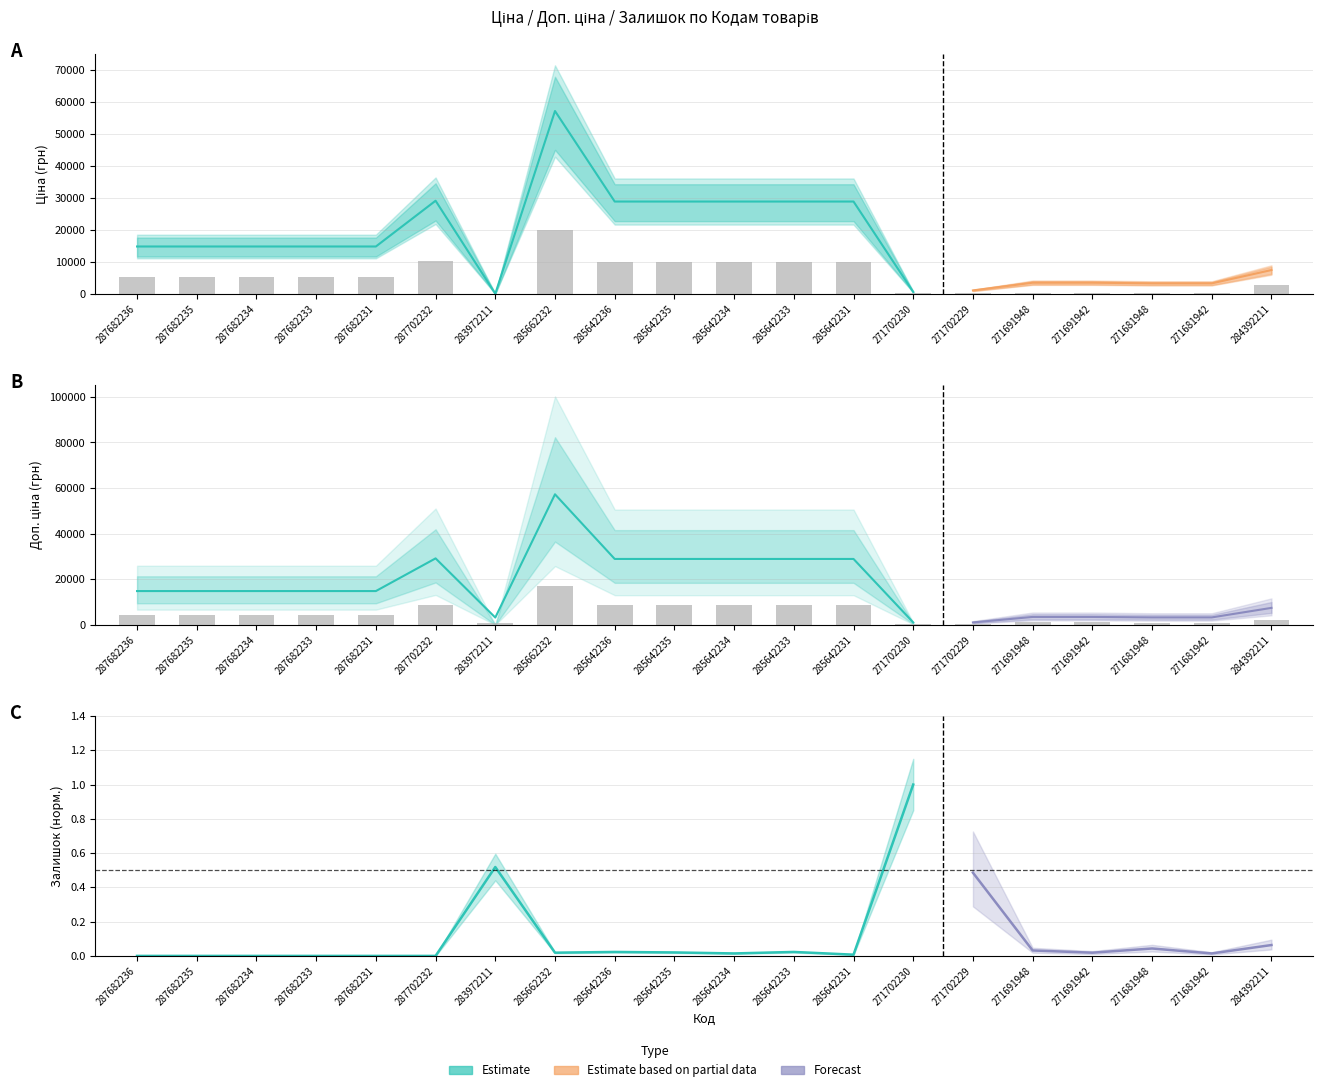

Reading left to right, what are all the values shown in this chart?

Ціна: 287682236=5186.2	287682235=5186.2	287682234=5186.2	287682233=5186.2	287682231=5186.2	287702232=10203.3	283972211=11.2	285662232=20040.3	285642236=10115.6	285642235=10115.6	285642234=10115.6	285642233=10115.6	285642231=10115.6	271702230=202.3	271702229=202.3	271691948=152.0	271691942=152.0	271681948=142.9	271681942=142.9	284392211=2605.6
Доп. ціна: 287682236=4445.3	287682235=4445.3	287682234=4445.3	287682233=4445.3	287682231=4445.3	287702232=8745.7	283972211=961.5	285662232=17177.4	285642236=8670.5	285642235=8670.5	285642234=8670.5	285642233=8670.5	285642231=8670.5	271702230=318.0	271702229=318.0	271691948=1042.2	271691942=1042.2	271681948=979.8	271681942=979.8	284392211=2233.4